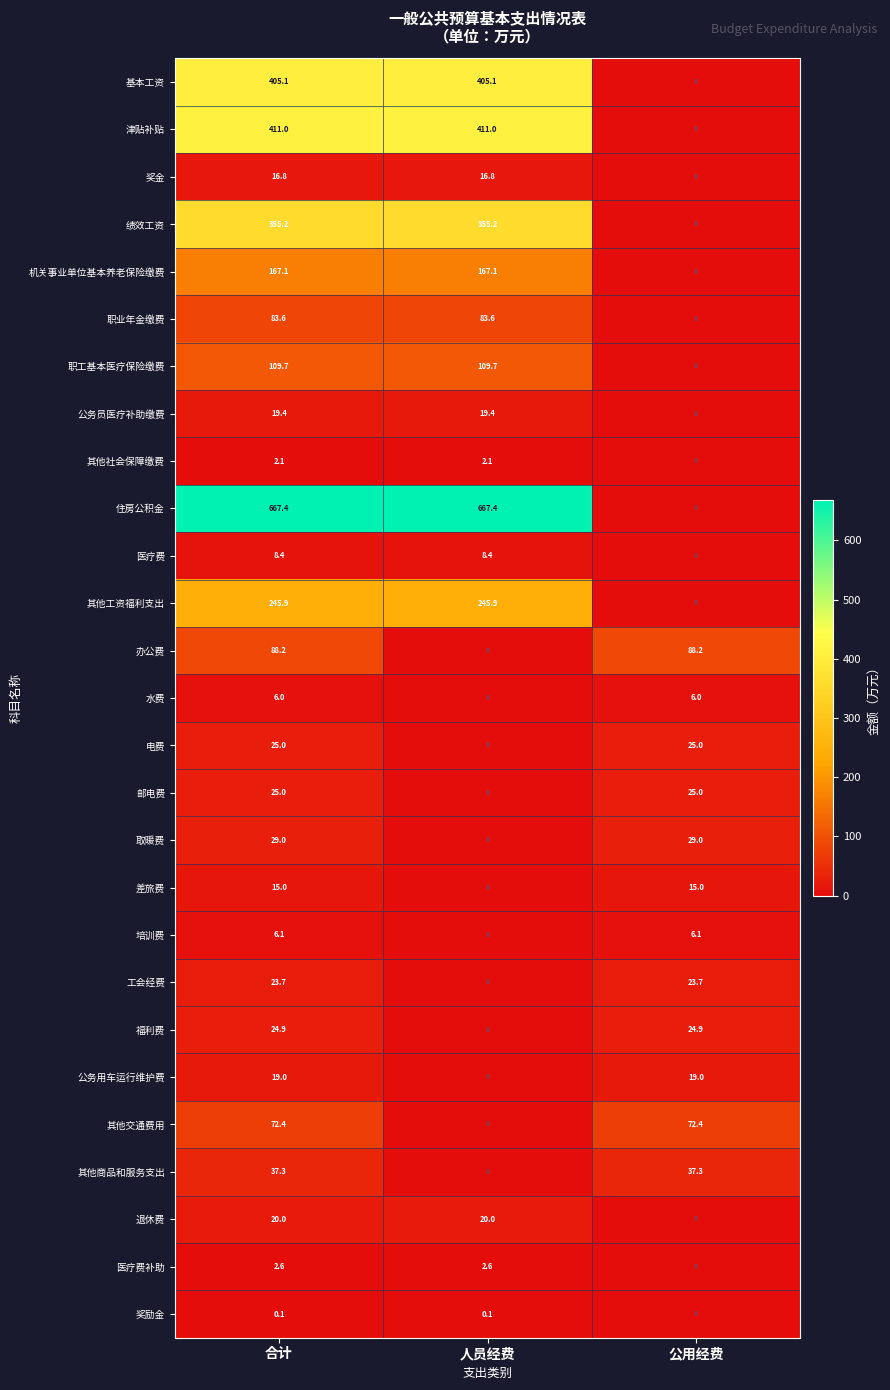

Is it true that 机关事业单位基本养老保险缴费 equals 64.8 at 人员经费?

False